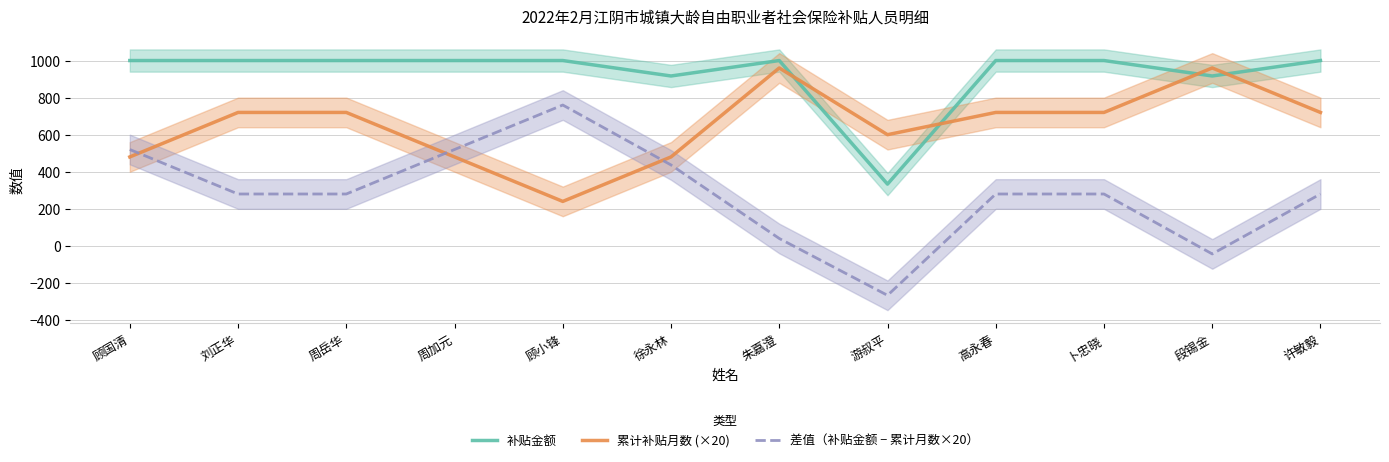

How many data points does each series have?

12